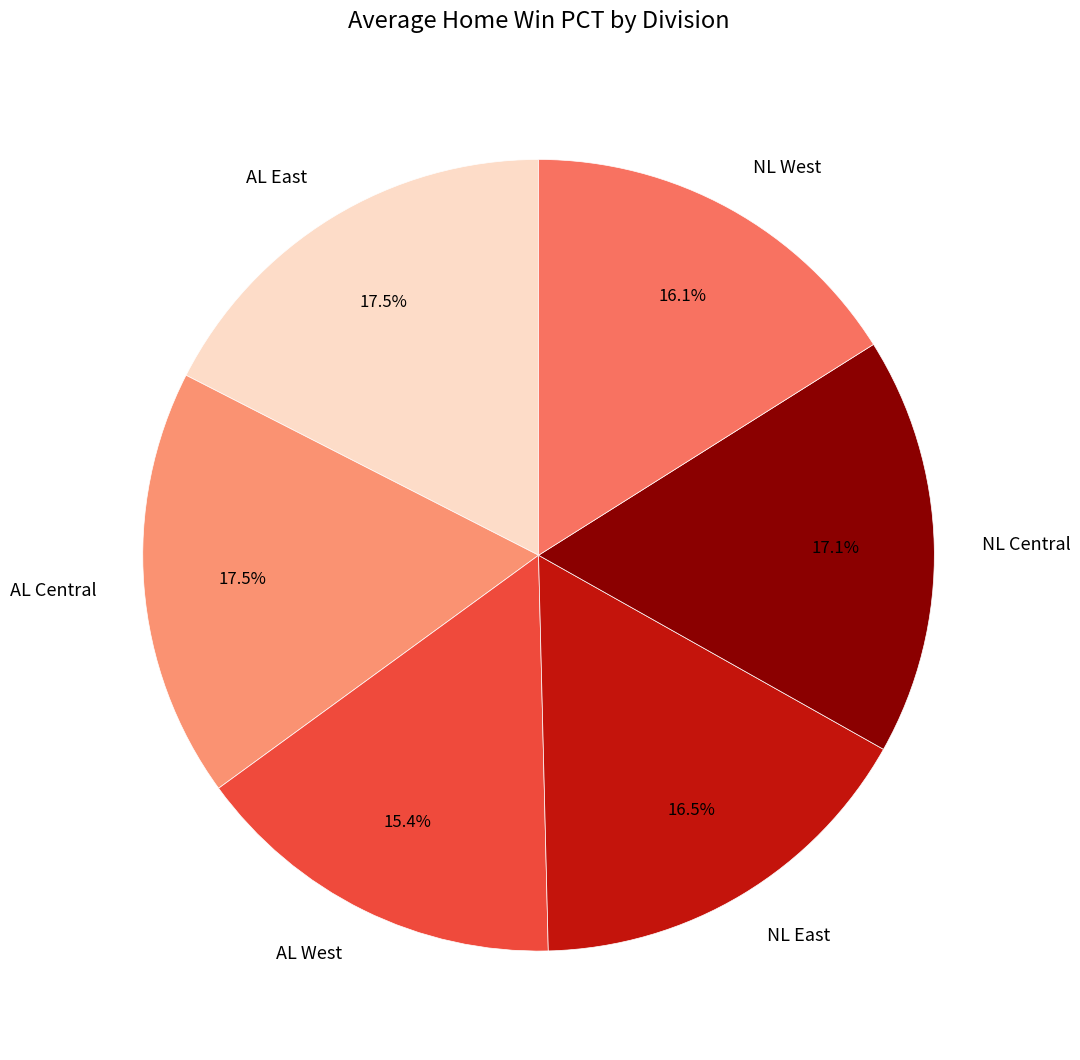

To the nearest percent, what is the average slice percentage?

17%